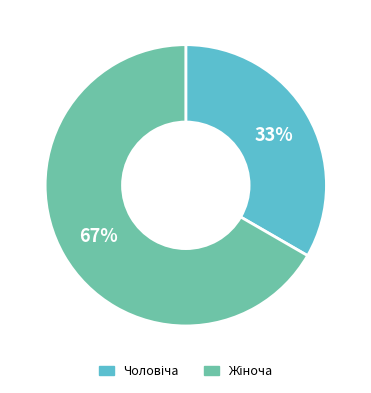

Is there any slice that represents more than half of the pie?

Yes